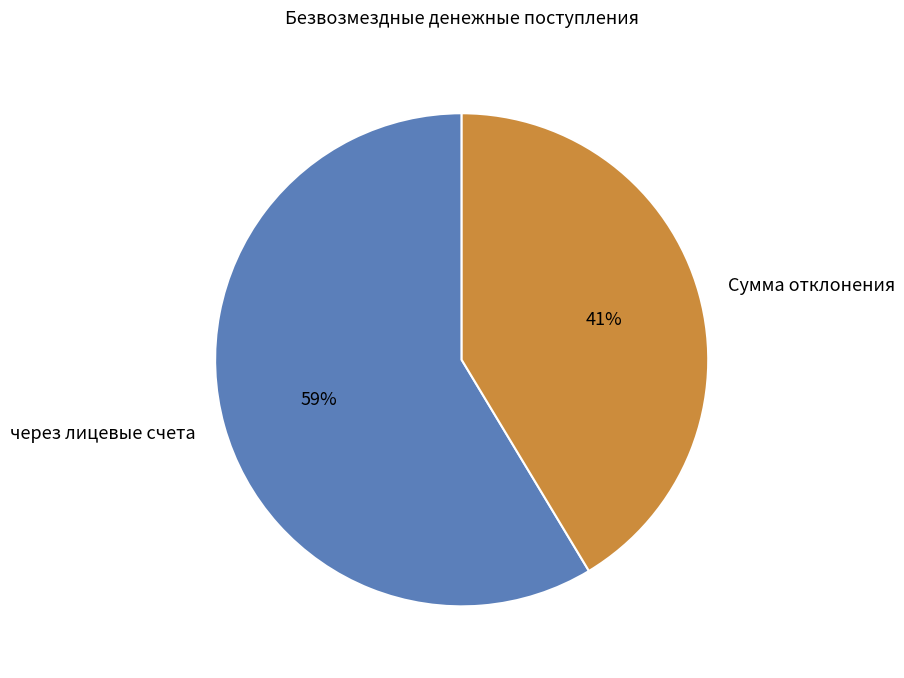

Which category has the smallest portion of the pie?

Сумма отклонения